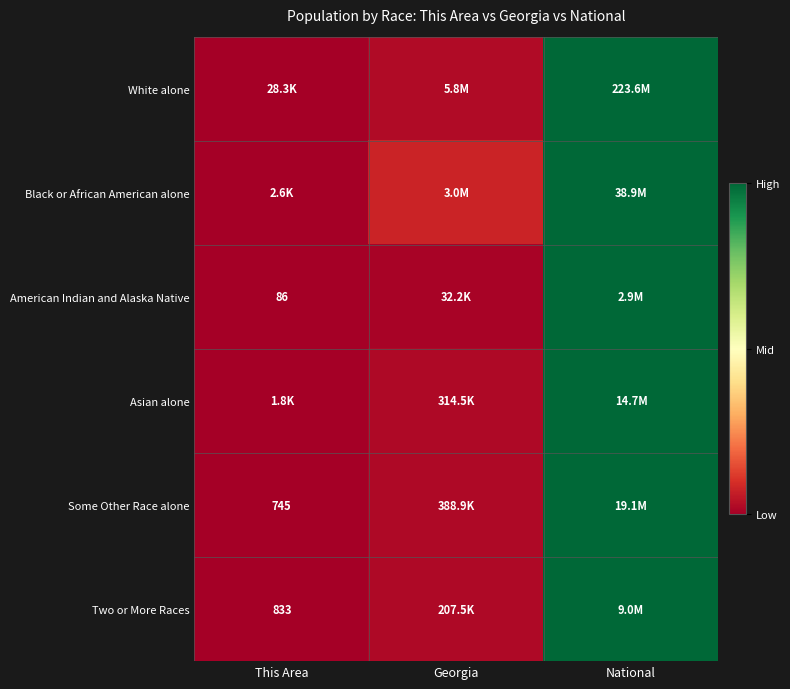

Is the value of Two or More Races at National greater than the value of Some Other Race alone at This Area?

Yes